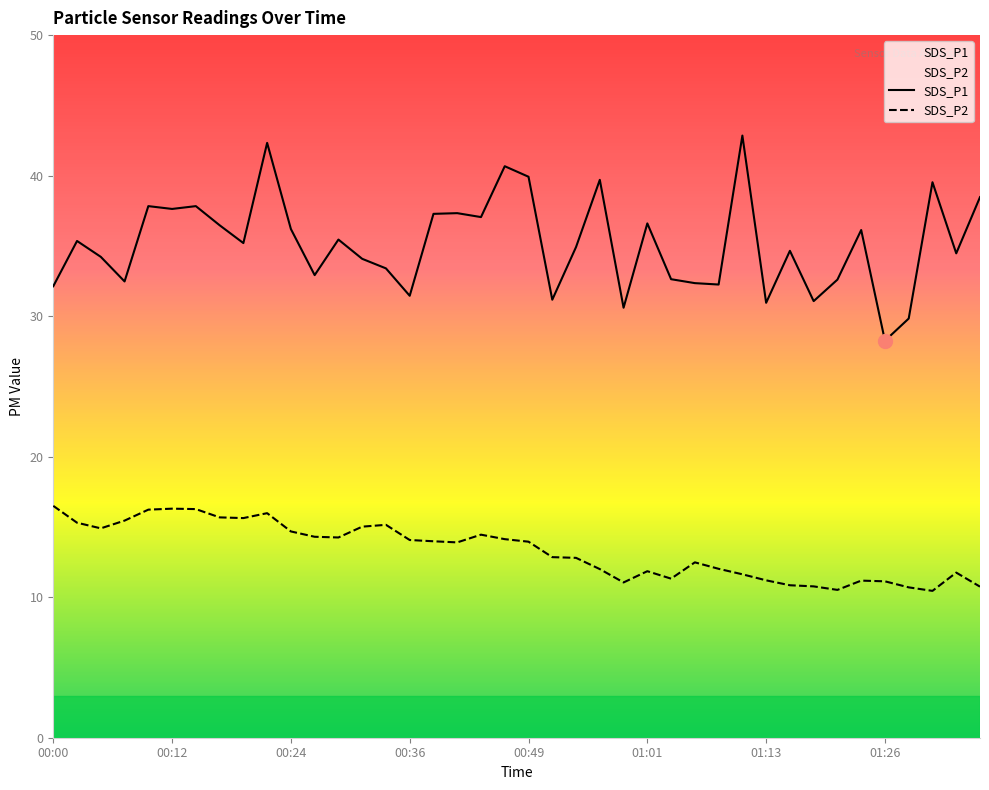

What is the difference between the SDS_P1 values at 01:10 and 00:51?

11.7